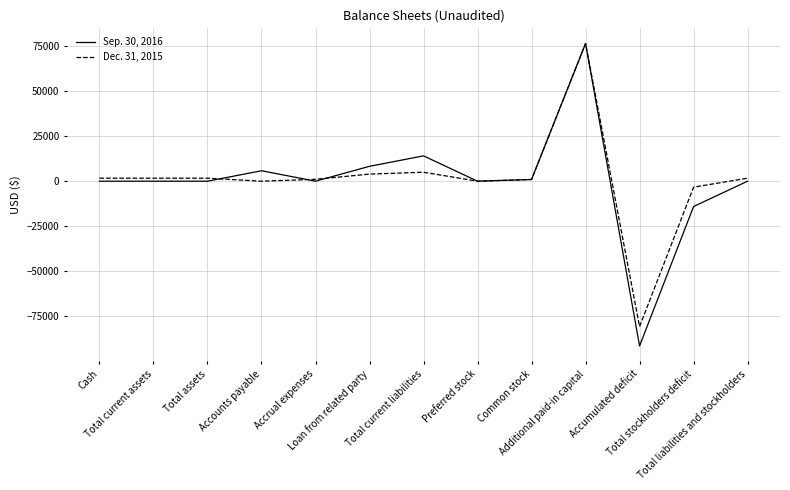

How many lines are shown in the chart?

2